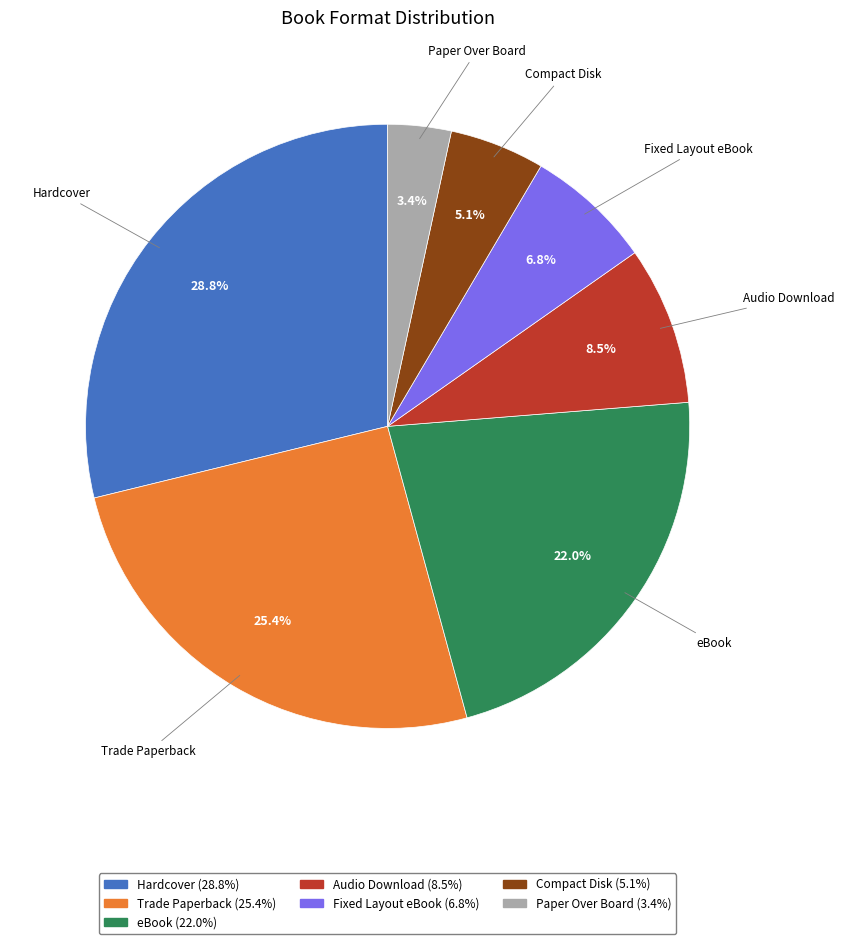

Is there any slice that represents more than half of the pie?

No